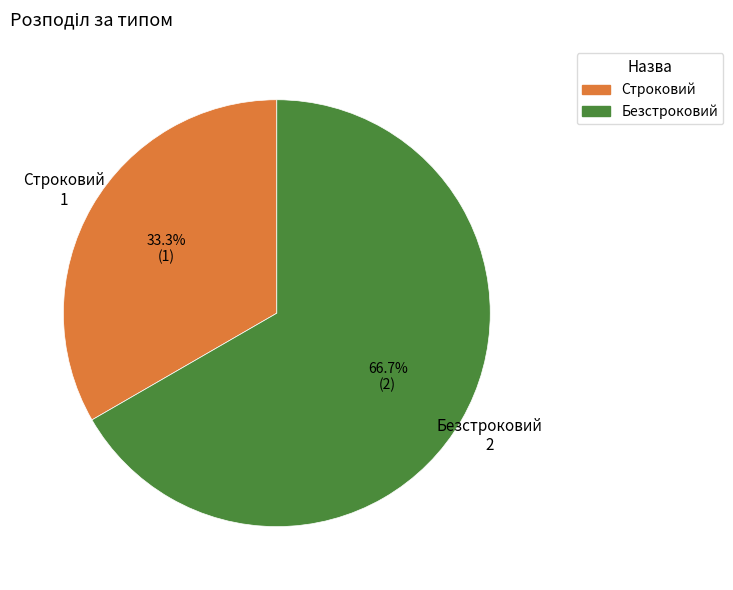

How many slices are in this pie chart?

2